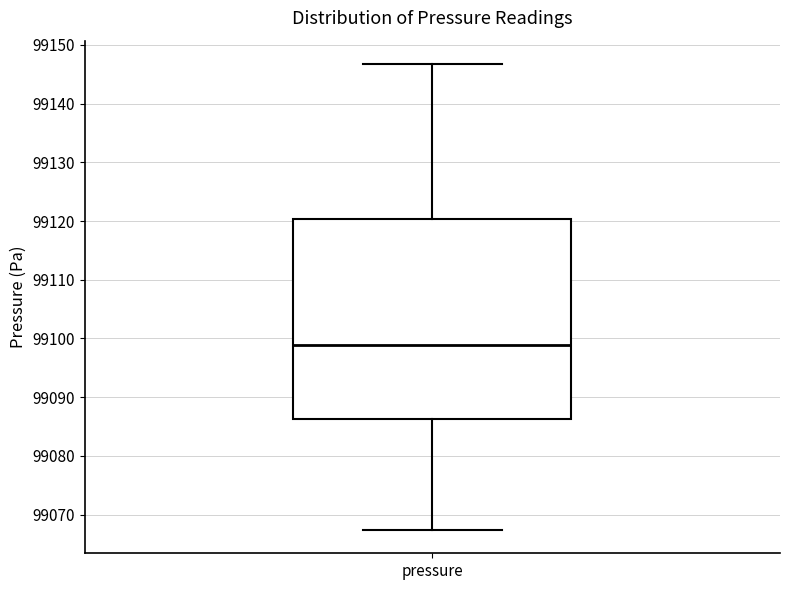

Where does the upper whisker of the box for pressure end on the y-axis? The values are not printed on the chart, so give them approximately, as read against the axis.

99147